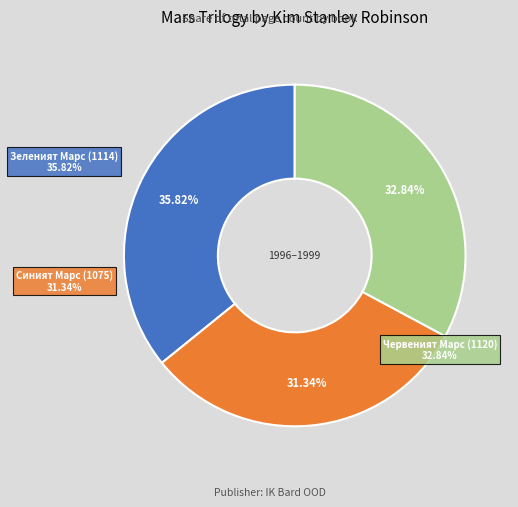

To the nearest percent, what portion does Синият Марс (1075) represent?

31%